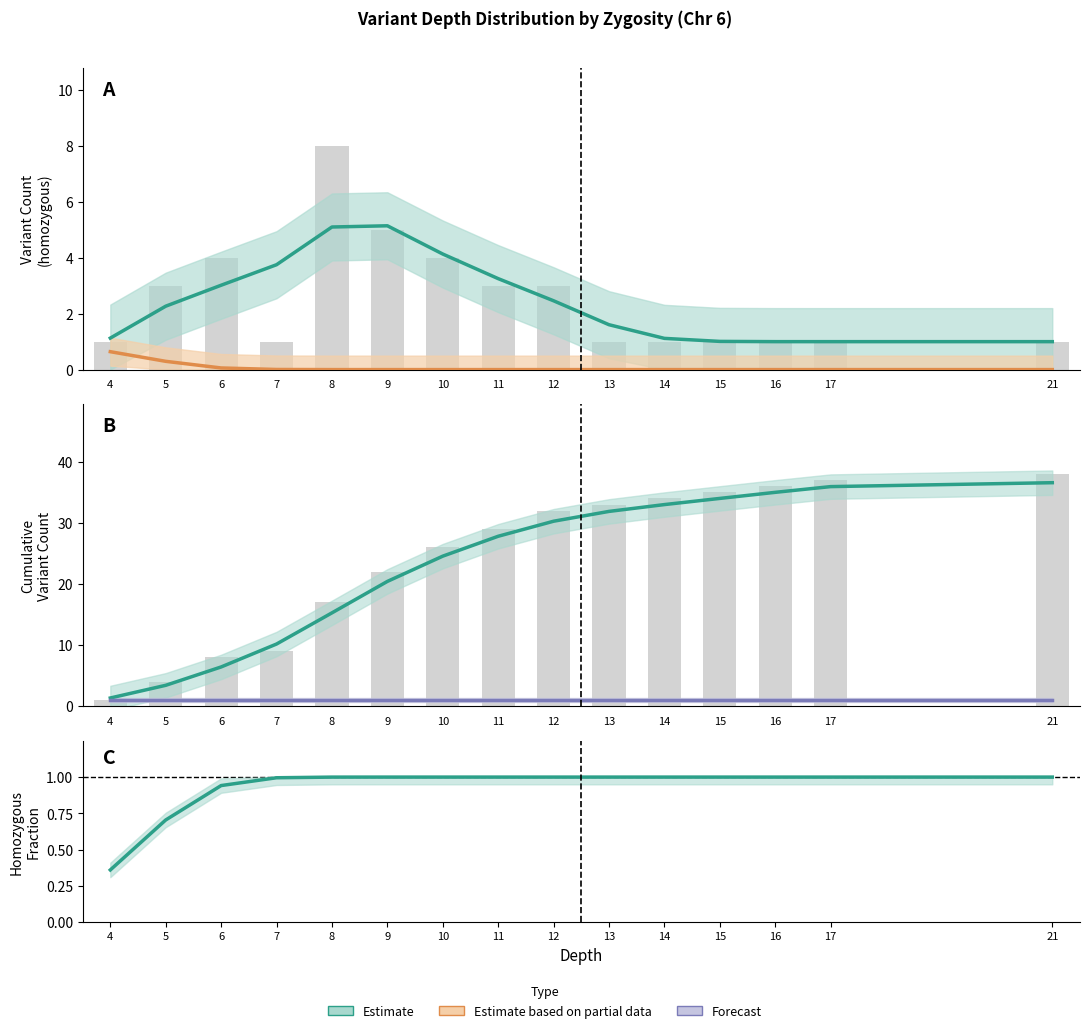

How many series are shown in this chart?

3